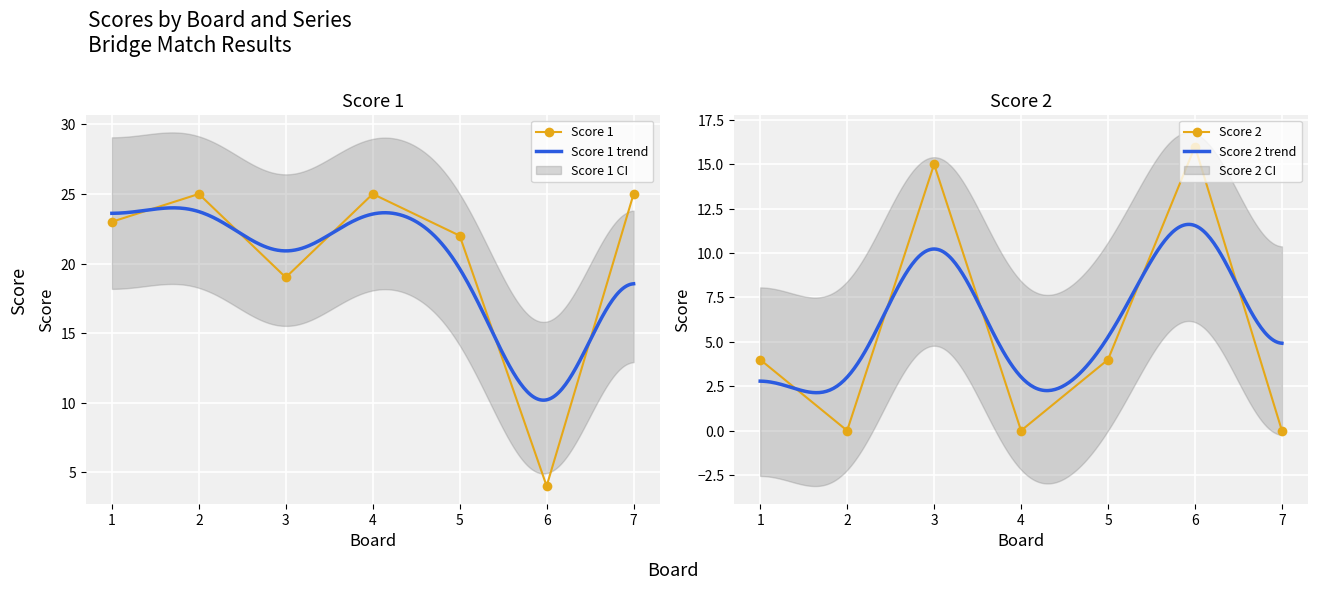

What is the value of the Score 2 point at the 1st from the left?

4